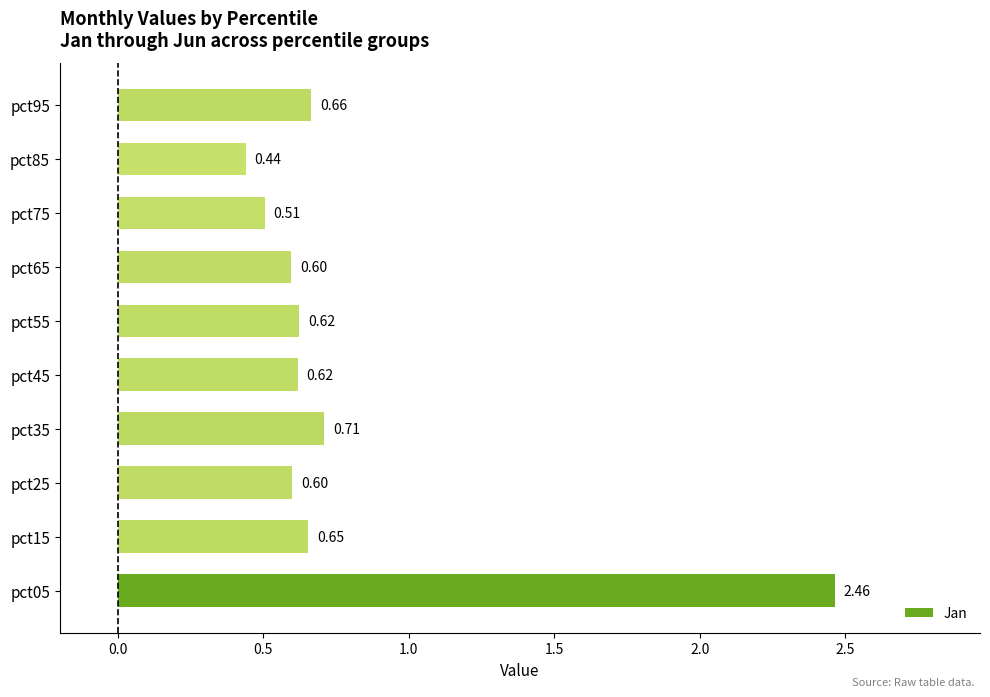

What is the average value?

0.8